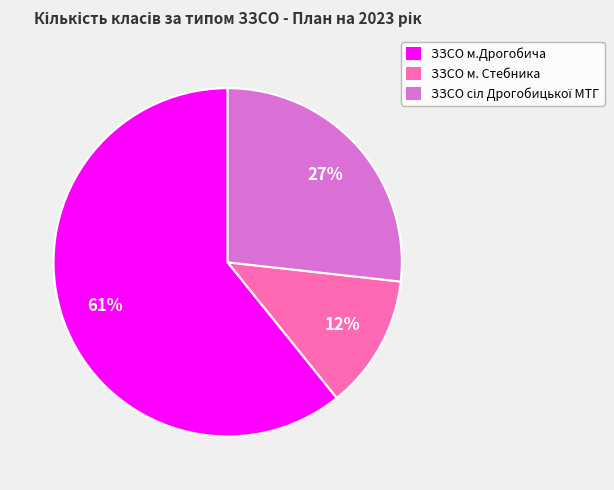

Which slice is the smallest?

ЗЗСО м. Стебника